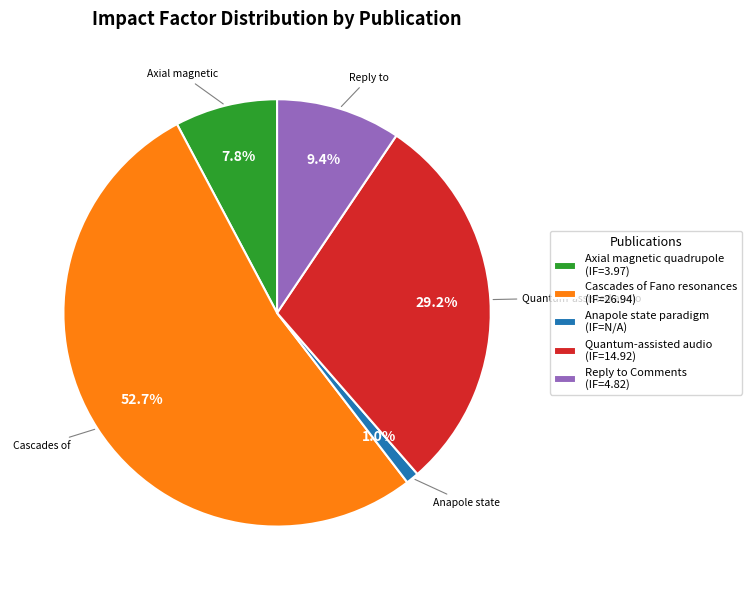

Which has a higher value, Cascades of Fano resonances or Quantum-assisted audio?

Cascades of Fano resonances